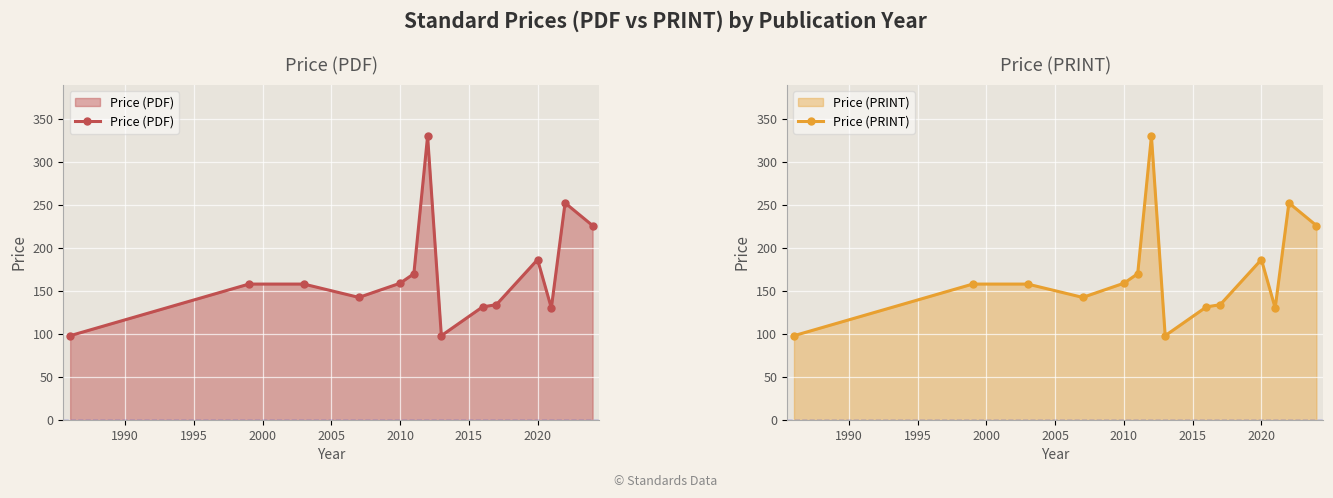

The value of Price (PDF) at 2020 is 186.5. True or false?

True